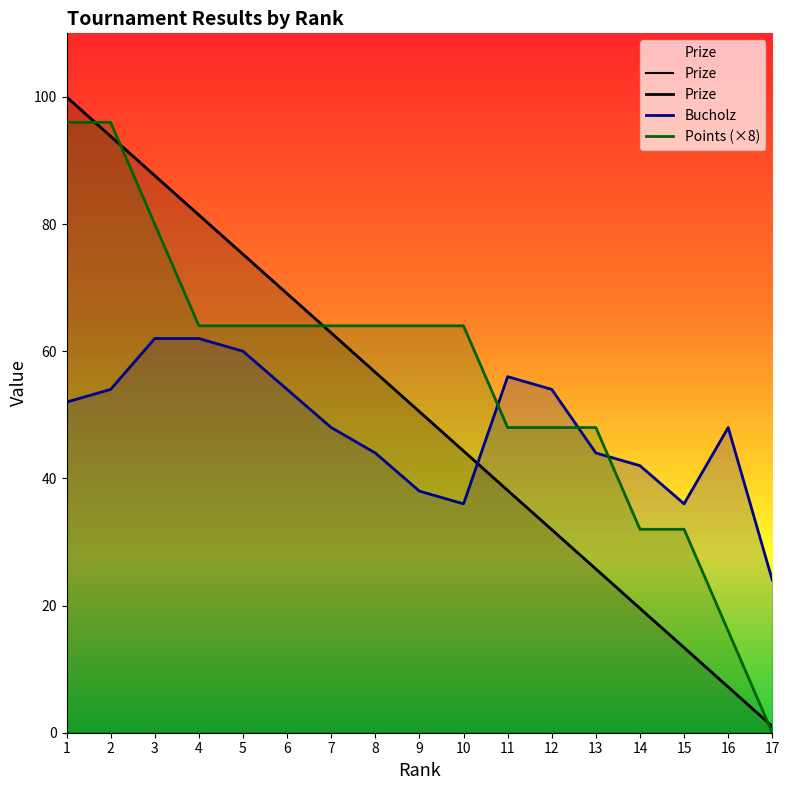

Does the chart display data point markers on the line(s)?

No